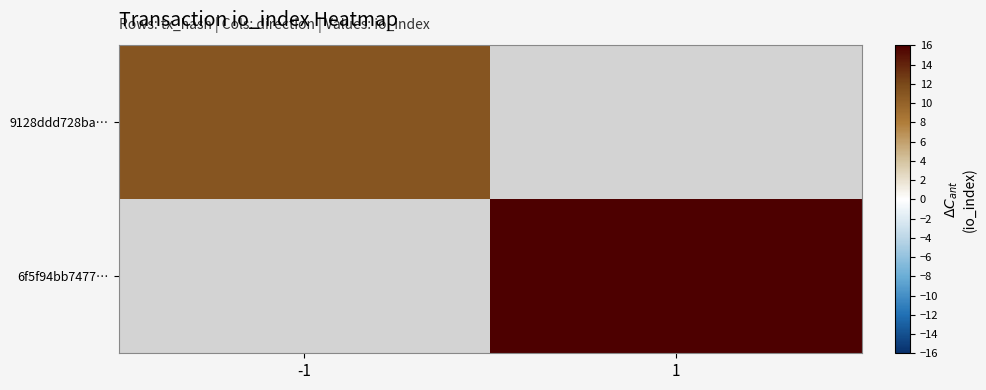

At which label does 9128ddd728ba… reach its peak?

-1